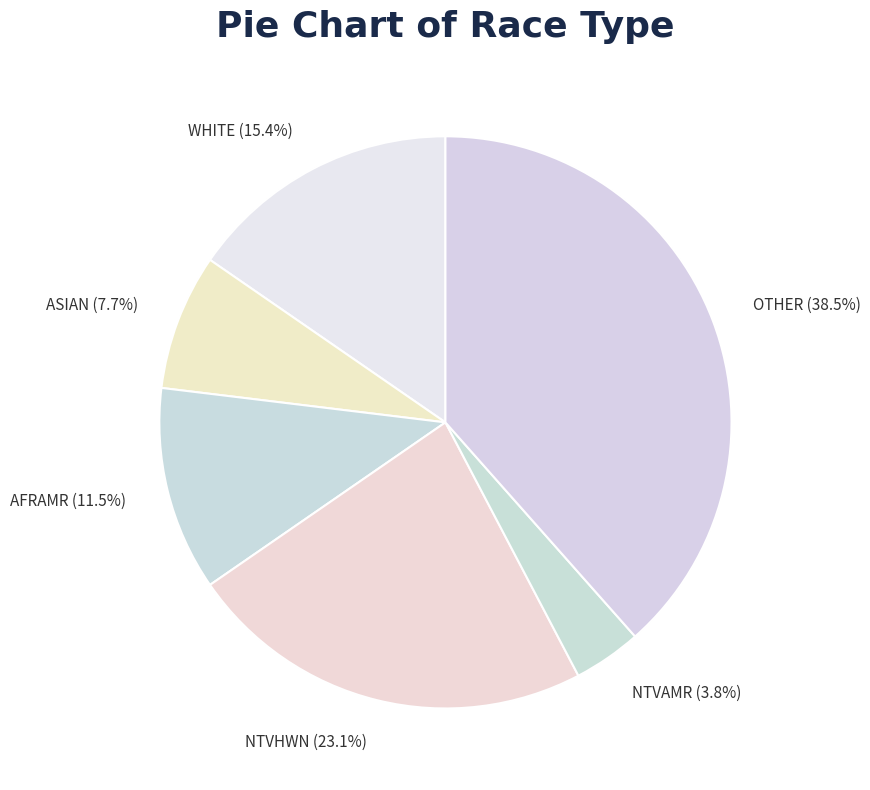

What percentage is the WHITE slice, to the nearest percent?

15%